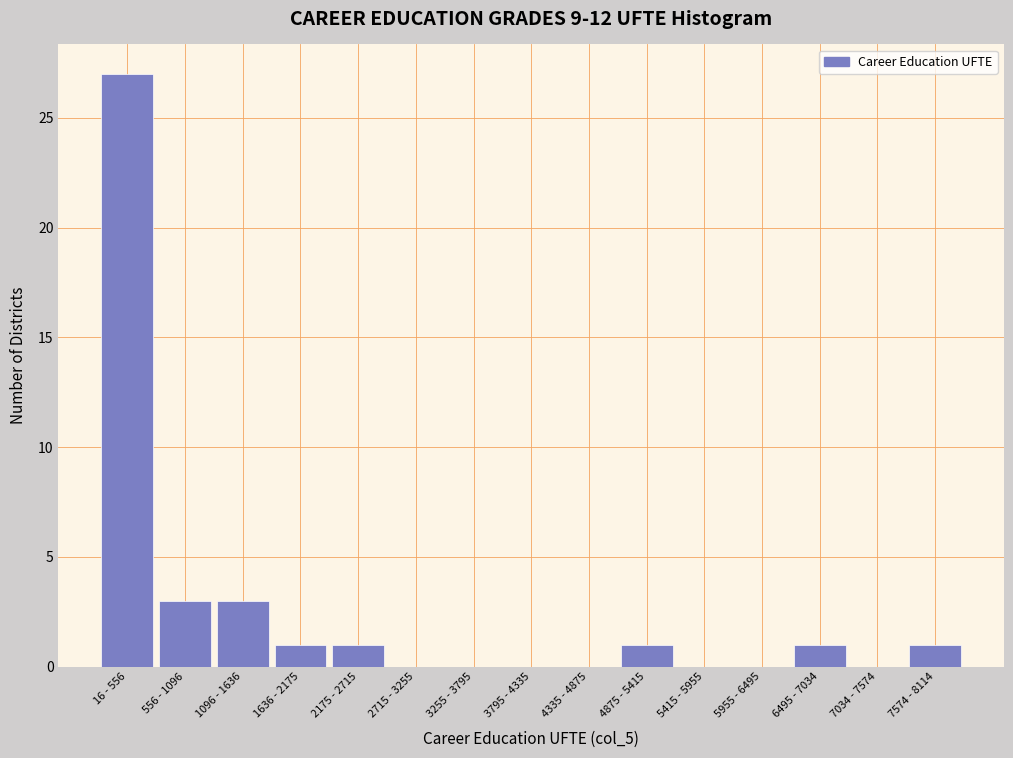

Reading left to right, extract all data points from this chart.

16 - 556=27	556 - 1096=3	1096 - 1636=3	1636 - 2175=1	2175 - 2715=1	2715 - 3255=0	3255 - 3795=0	3795 - 4335=0	4335 - 4875=0	4875 - 5415=1	5415 - 5955=0	5955 - 6495=0	6495 - 7034=1	7034 - 7574=0	7574 - 8114=1